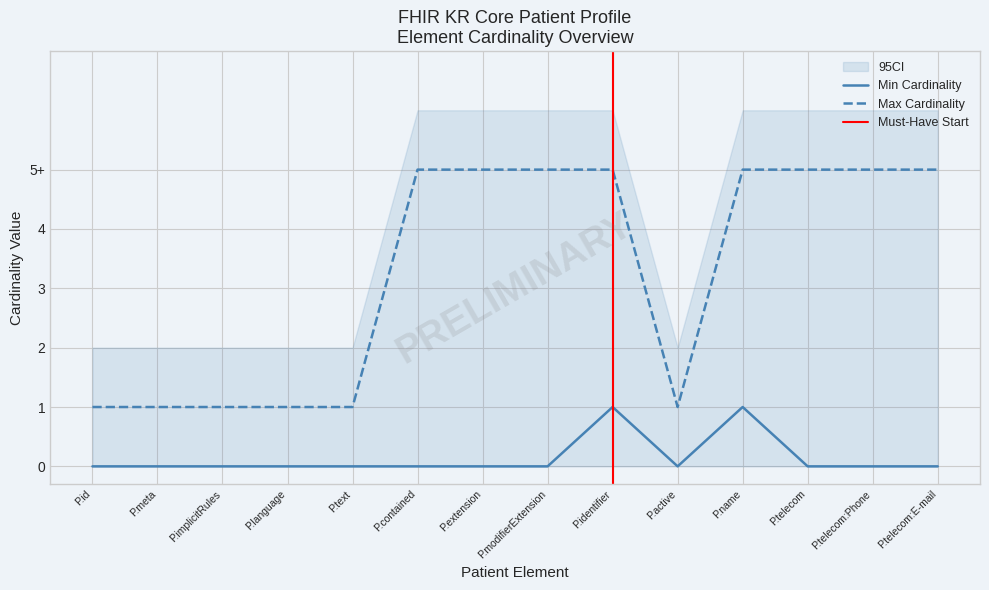

At P.id, list the series in order from smallest to largest.

Min Cardinality, Max Cardinality